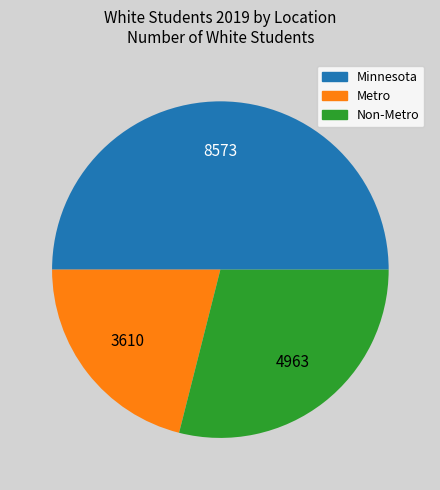

Which slice is the largest?

Minnesota